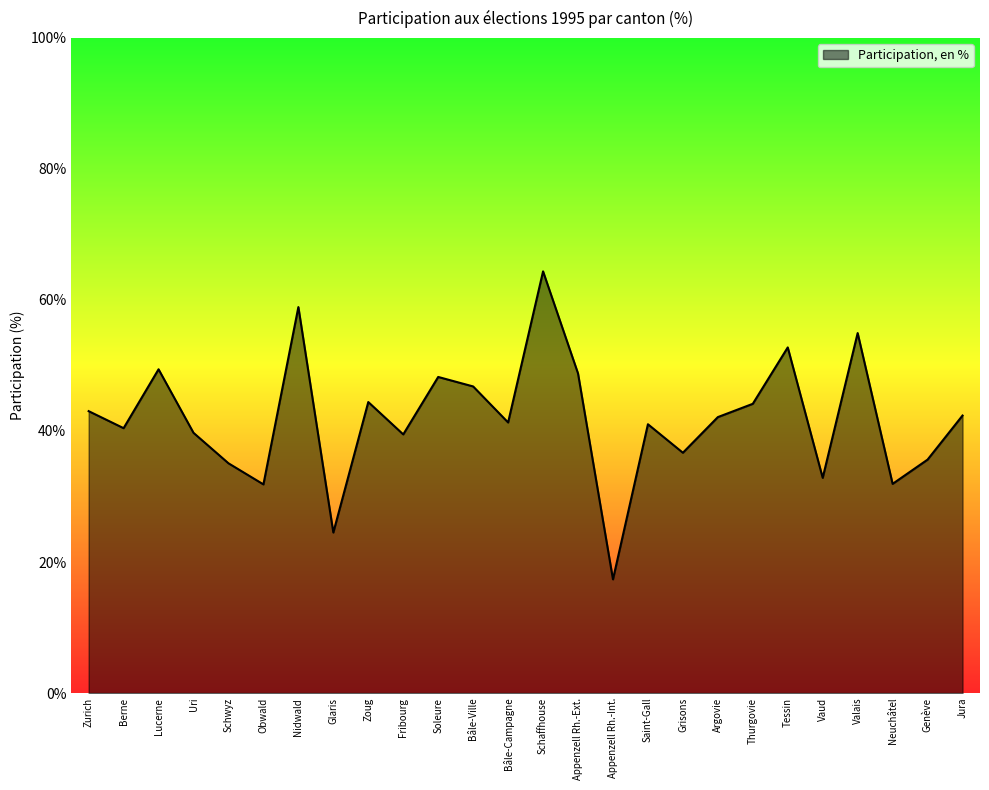

Between Glaris and Bâle-Ville, which is larger?

Bâle-Ville